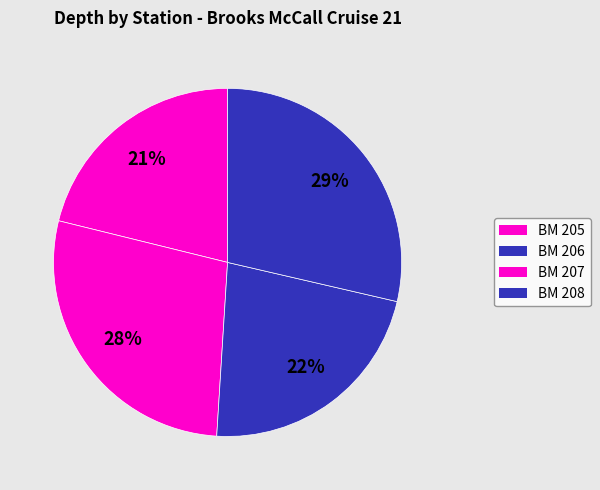

What is the total percentage of BM 208 and BM 206?

56.5%